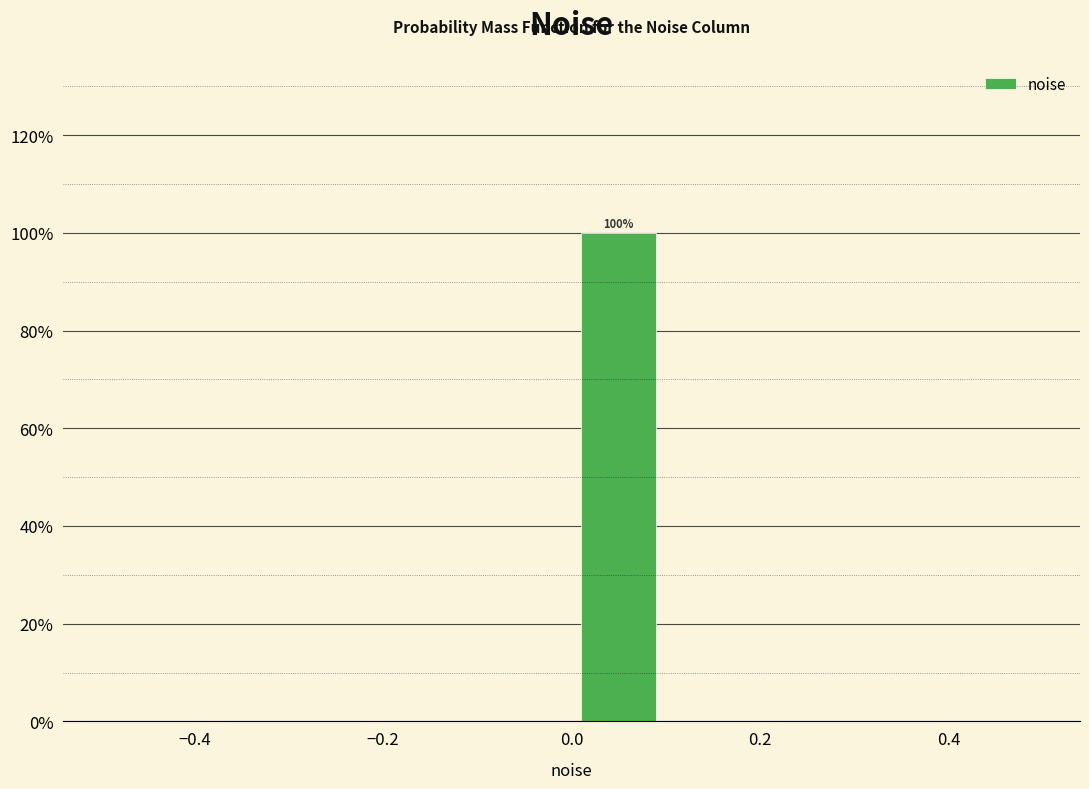

Which range on the x-axis has the tallest bar?

0.0 to 0.1